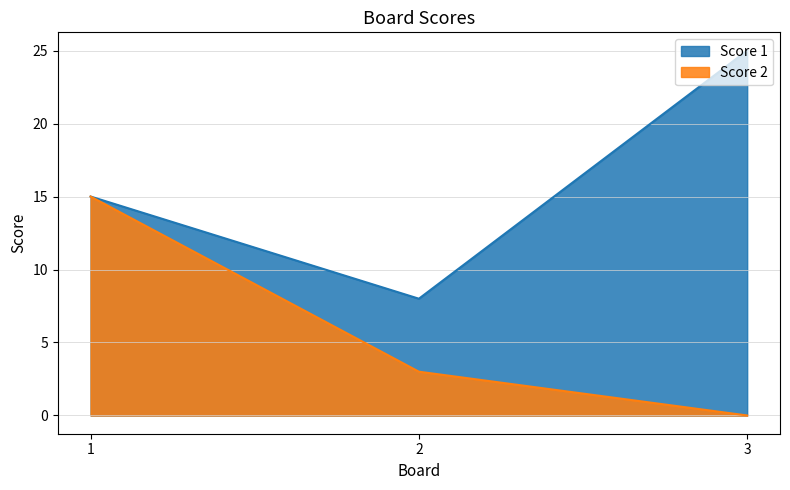

Is it true that Score 2 equals 23 at 1?

False